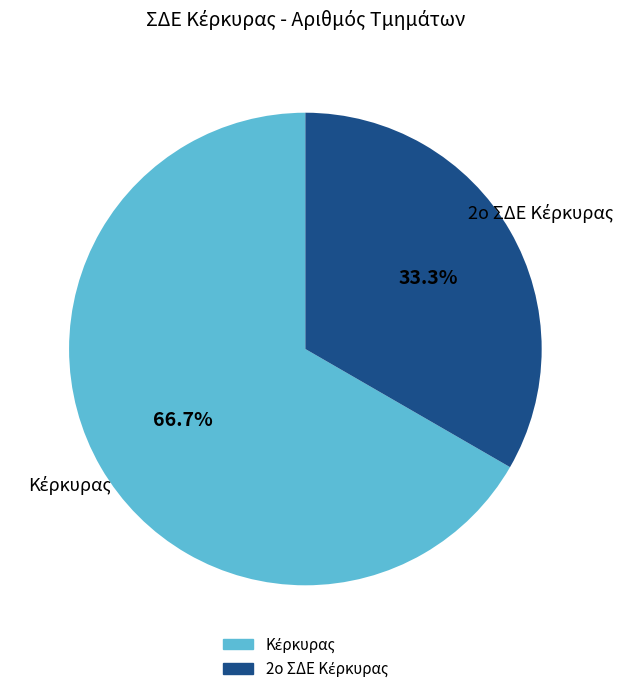

Count the number of slices in the pie.

2